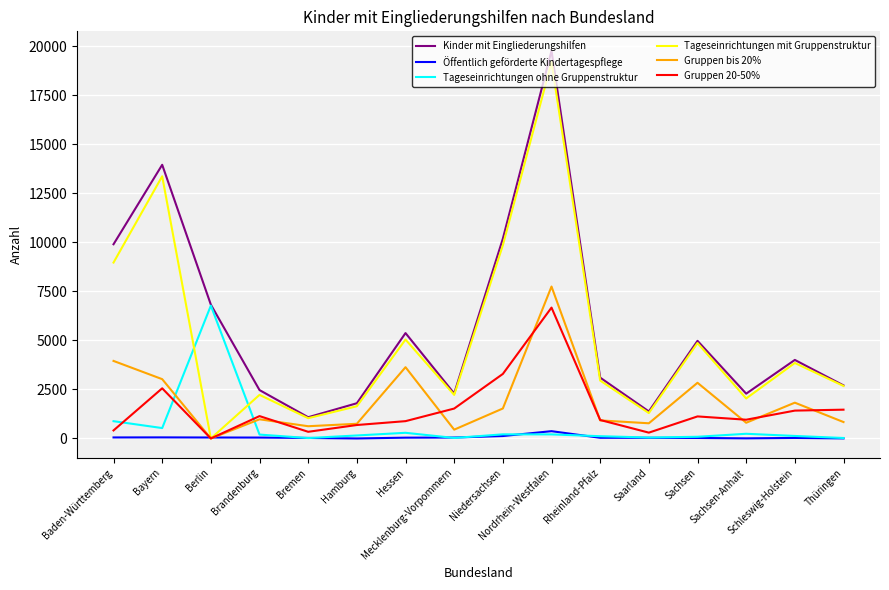

At which label is Tageseinrichtungen ohne Gruppenstruktur closest to 3397?

Baden-Württemberg